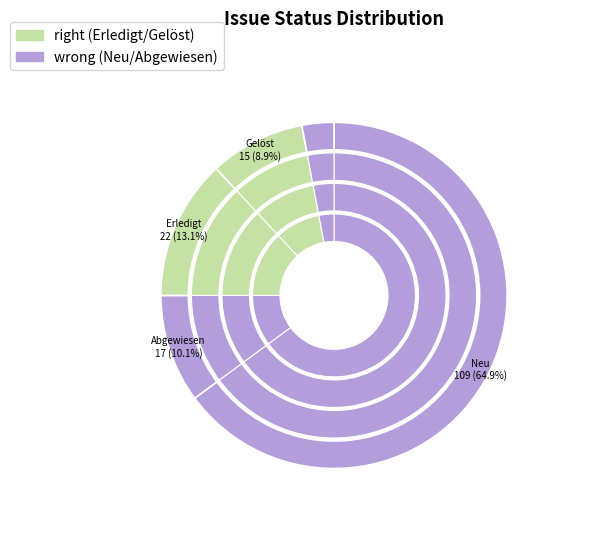

Does Neu account for over 50% of the chart?

Yes